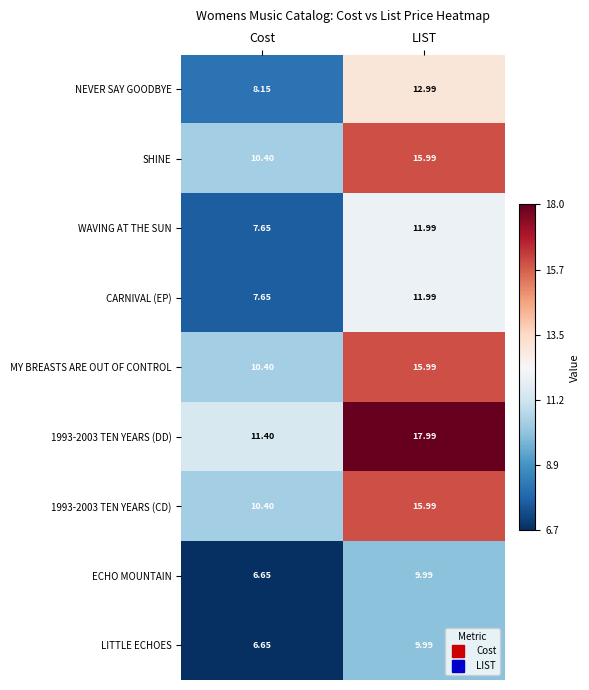

Which category has the lowest value in the 1993-2003 TEN YEARS (CD) series?

Cost